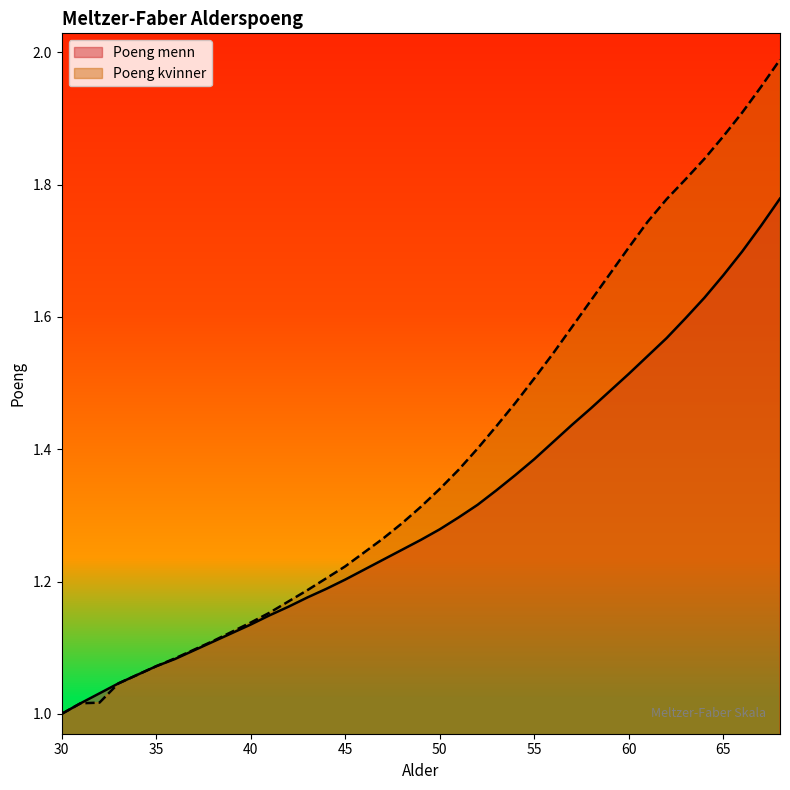

Is the value of Poeng kvinner at 54 greater than the value of Poeng menn at 37?

Yes